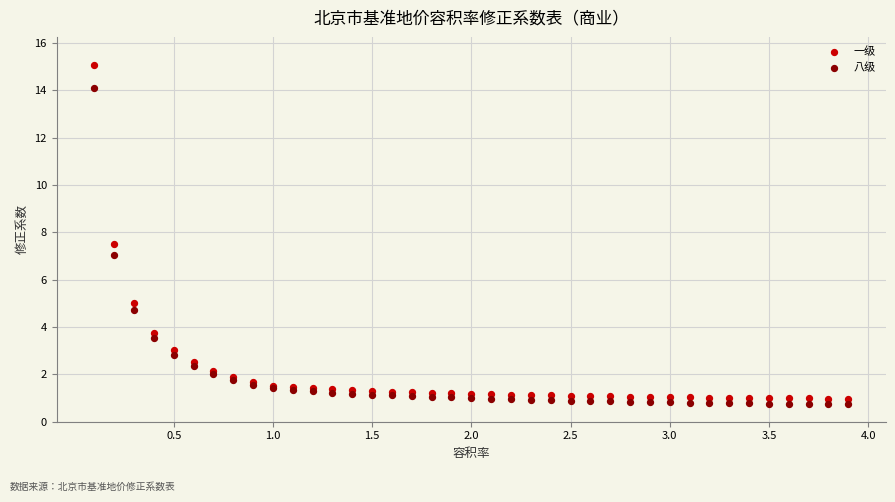

Which series contains the highest Y value?

一级